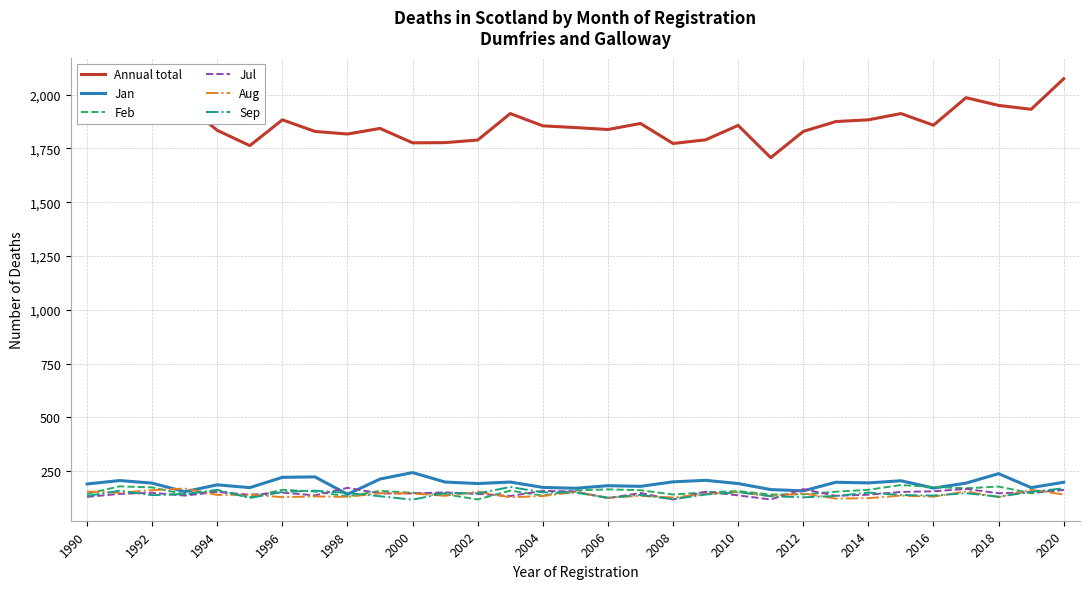

True or false: Jan has more than 1 interior local peaks.

True